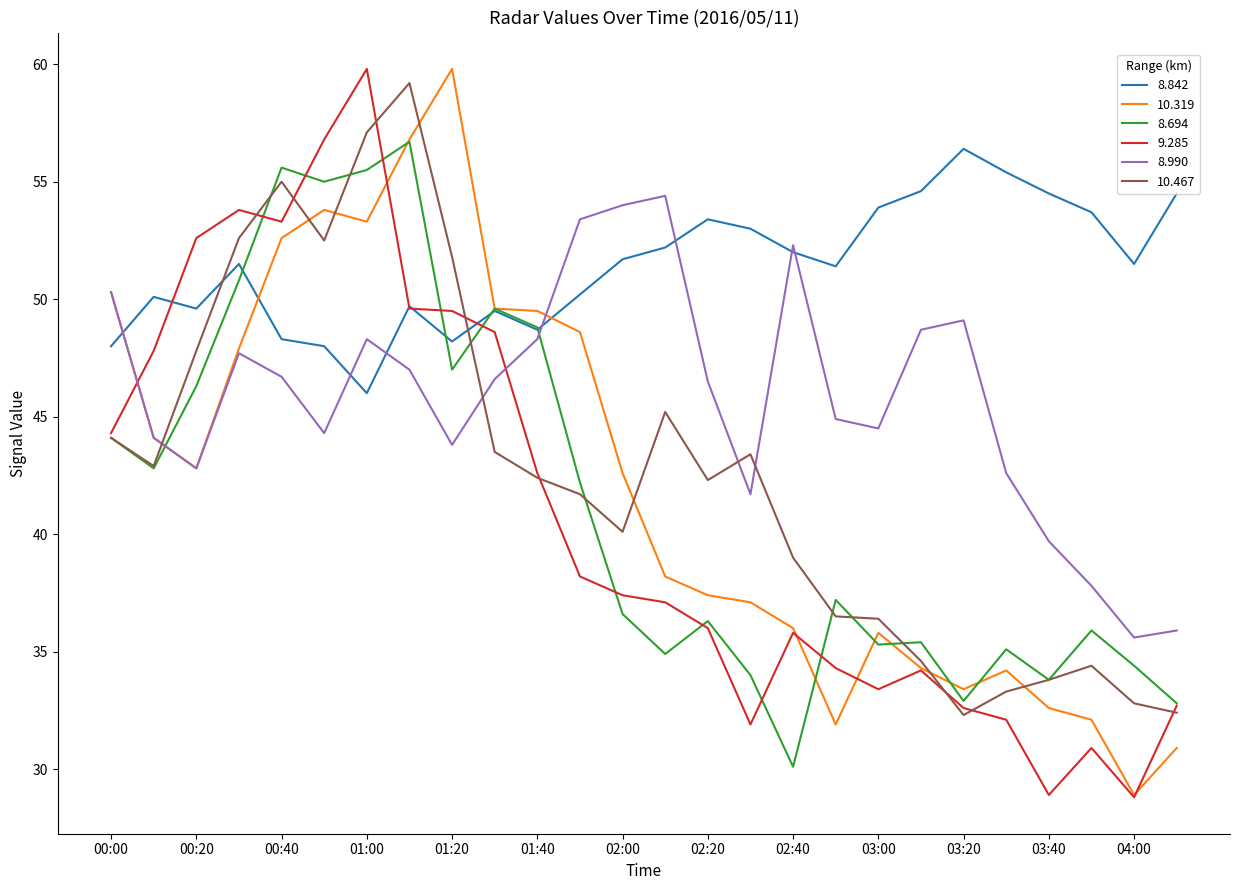

What is the lowest value of the 8.990 series?

35.6